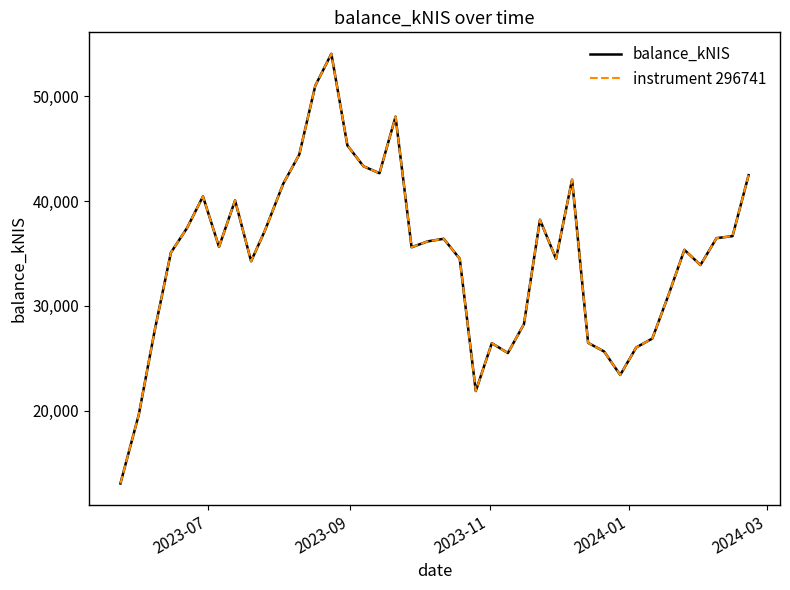

Is this an area chart (filled region under the line)?

No